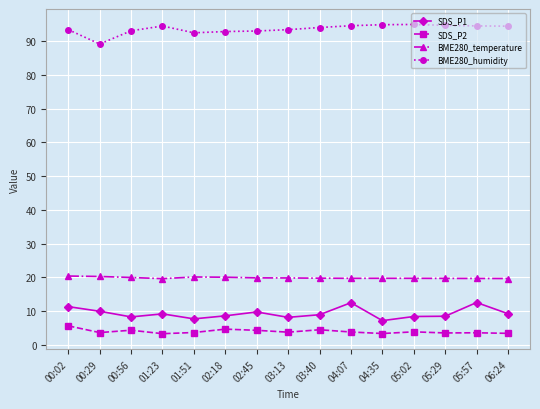

Does the chart display data point markers on the line(s)?

Yes